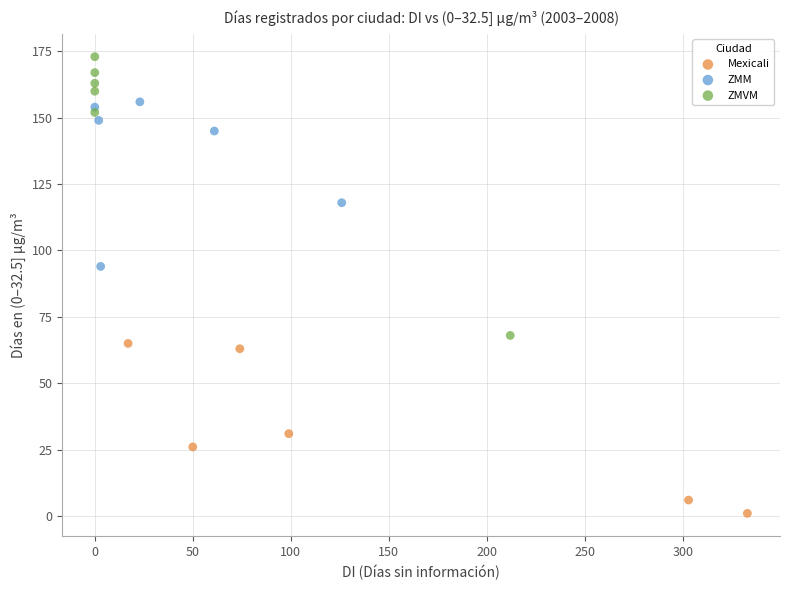

Which series contains the lowest Y value?

Mexicali